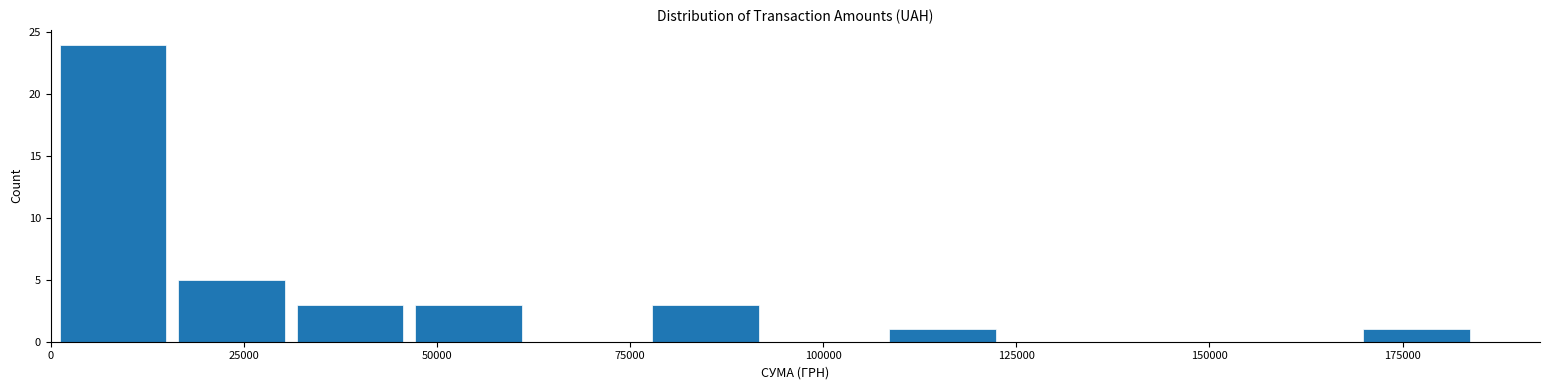

Read against the x-axis, roughly where is the centre of the tallest bar?

10000